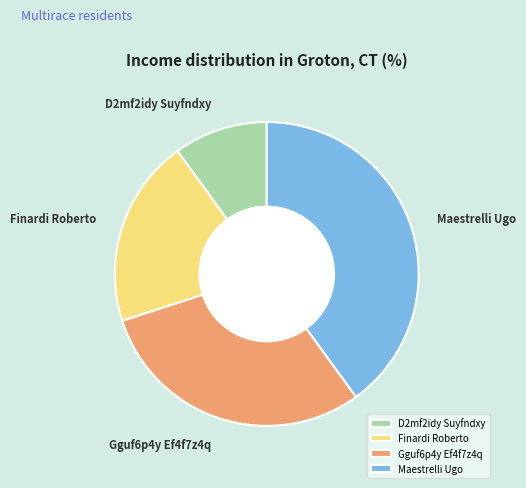

Is there a majority slice in this chart?

No